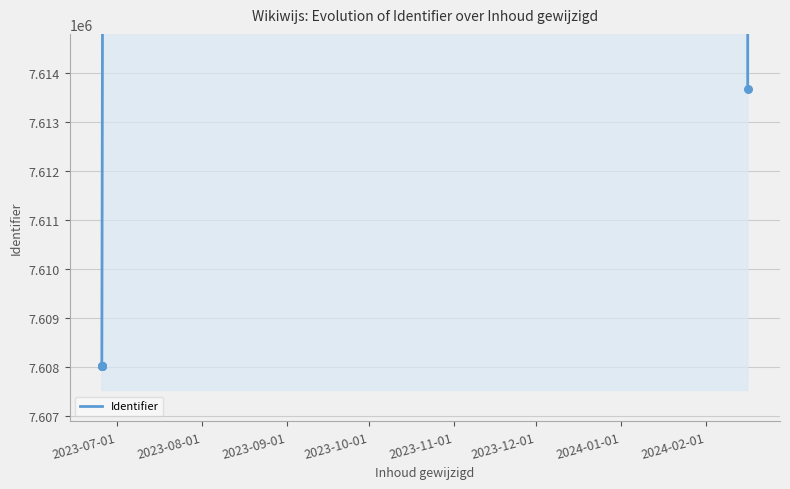

What is the ratio of the value at 2023-06-25 11:13:51 to the value at 2024-02-16 09:08:13?

1.0